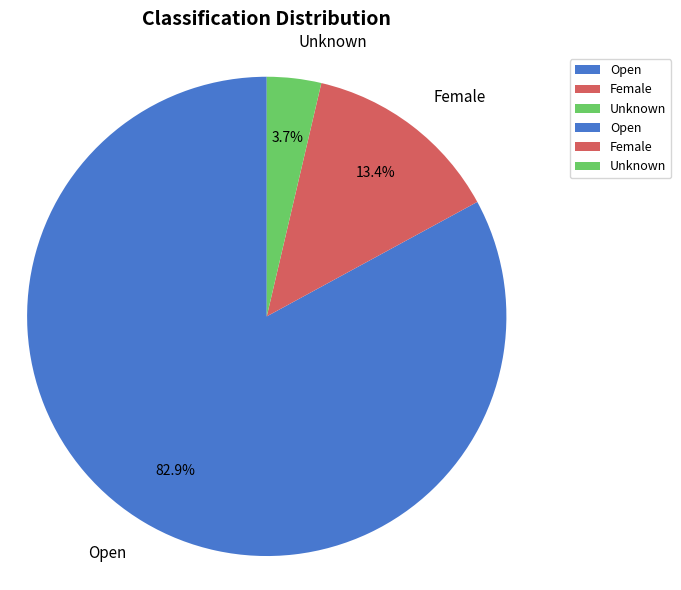

Rank the categories by value from lowest to highest.

Unknown, Female, Open